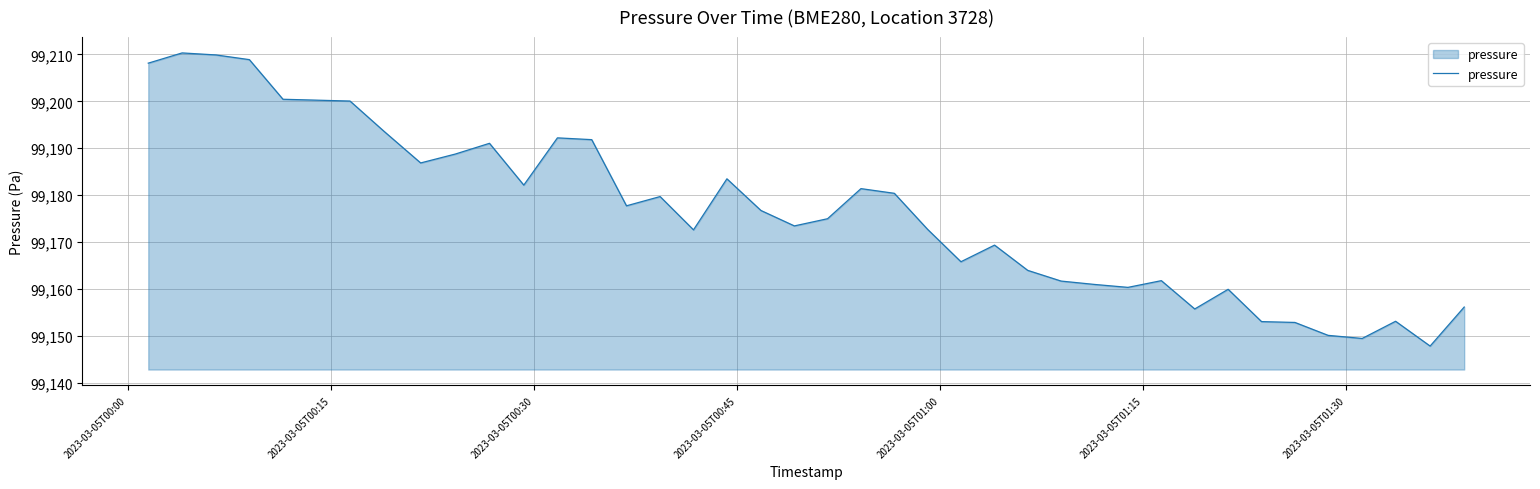

What is the greatest value displayed?

99210.3